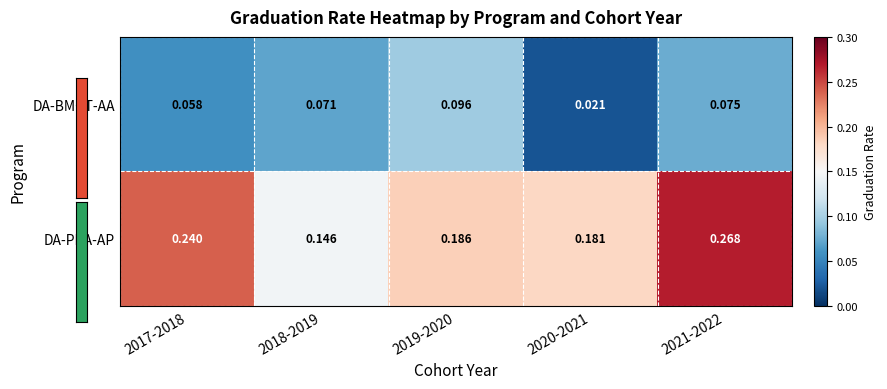

Which series has the largest range (max minus min)?

DA-PBA-AP